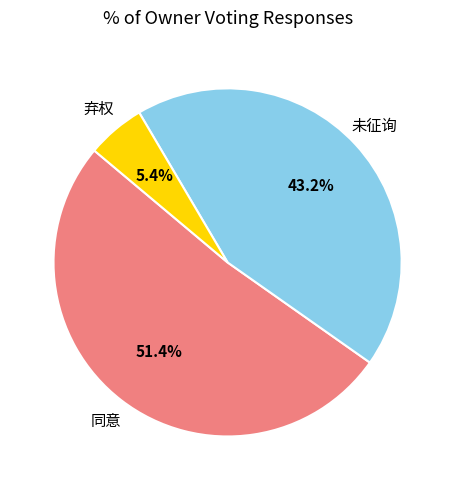

Is there any slice that represents more than half of the pie?

Yes